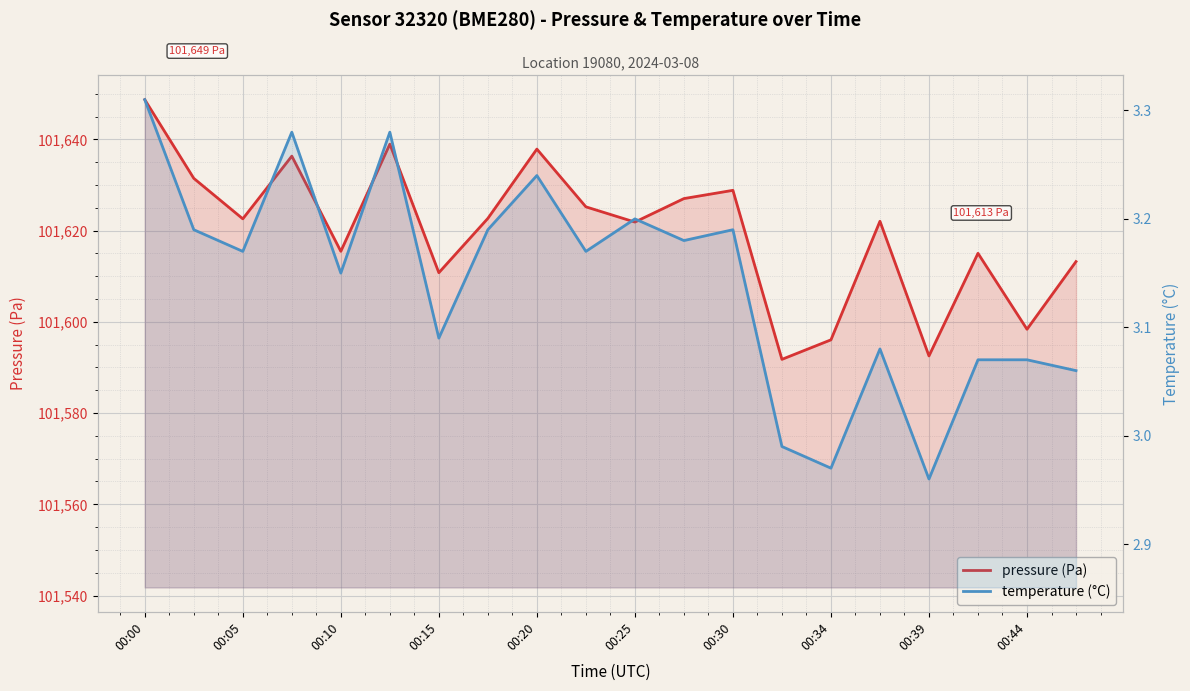

At which category does the chart reach its peak across all series?

00:00